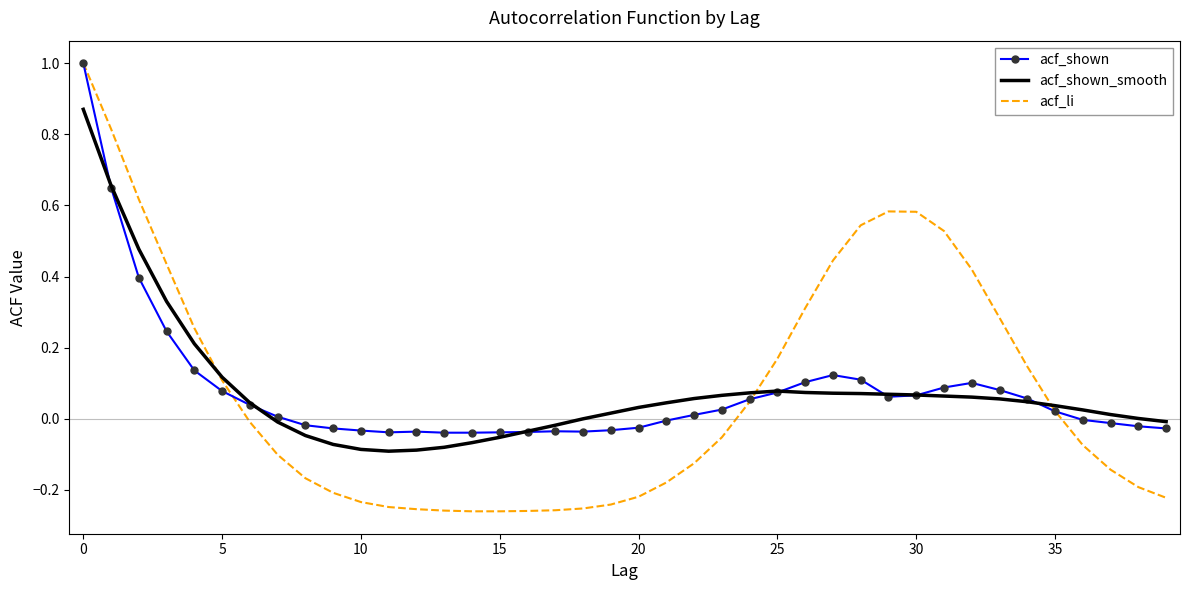

What is the highest value of the acf_shown series?

1.0